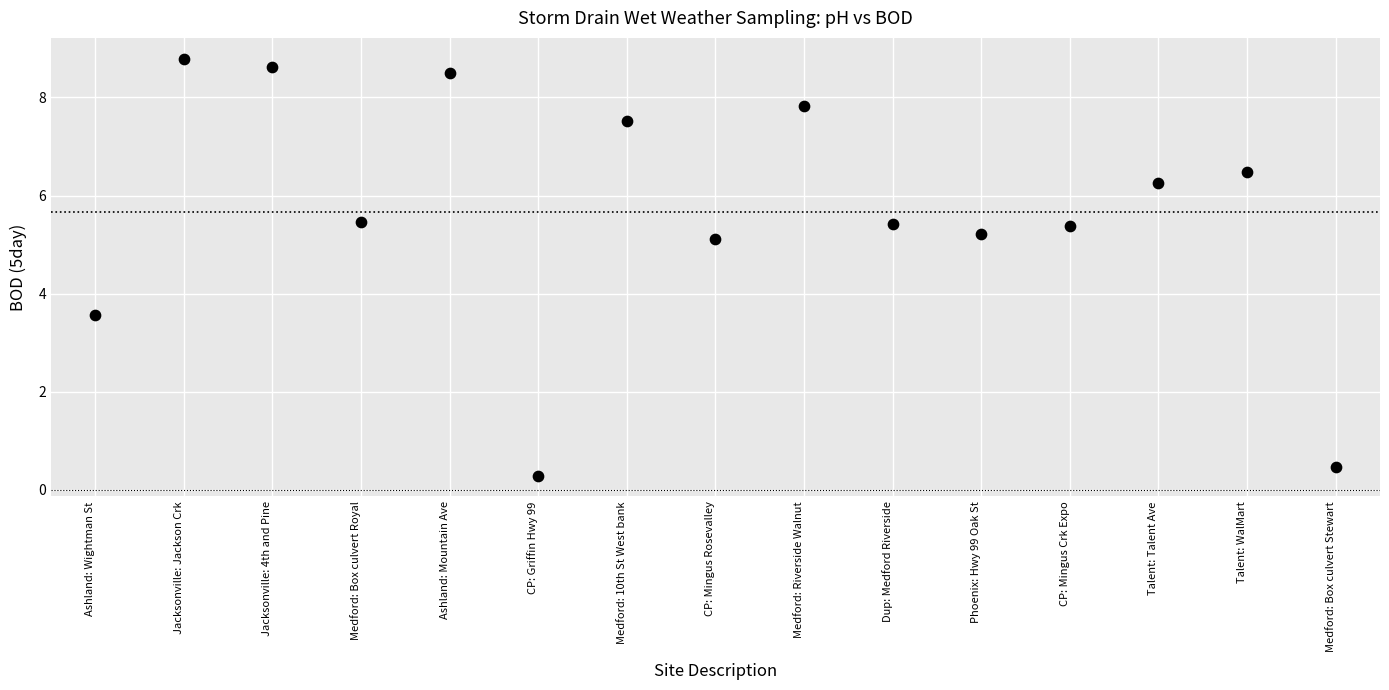

What Y value in the scatter plot is closest to 4?

3.6